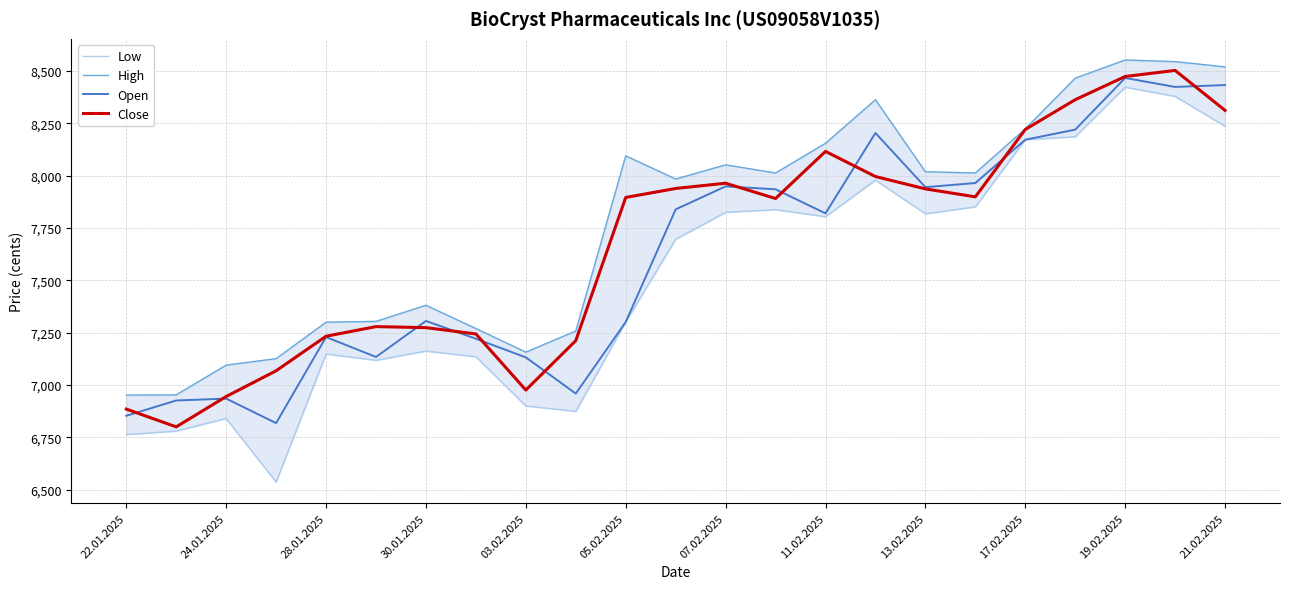

How many values in the Close series are below 7896?

11